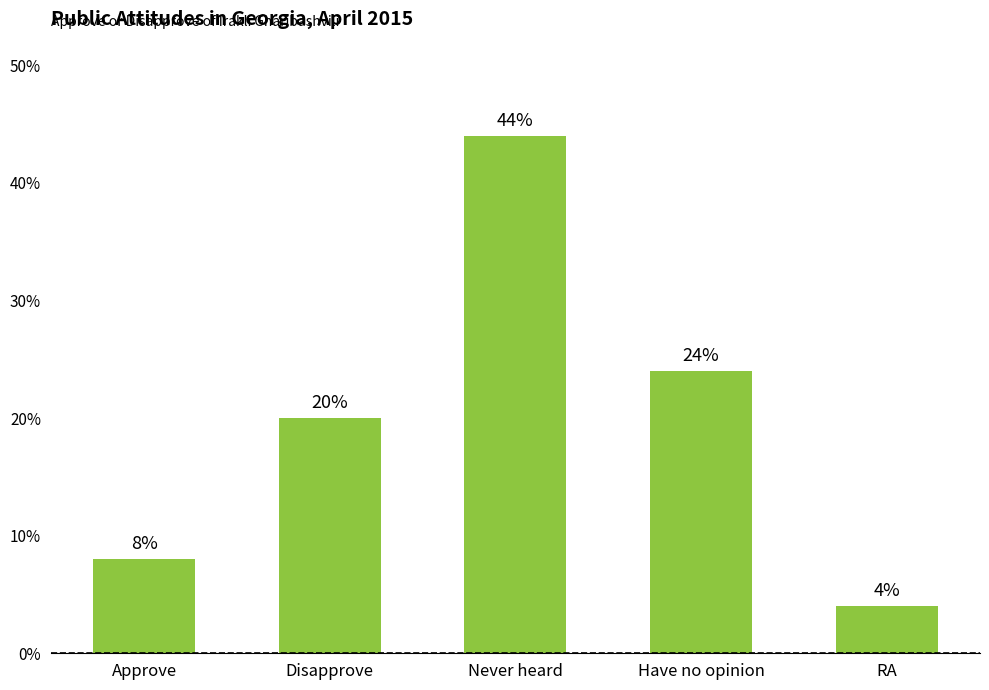

List the labels in order of value, largest first.

Never heard, Have no opinion, Disapprove, Approve, RA